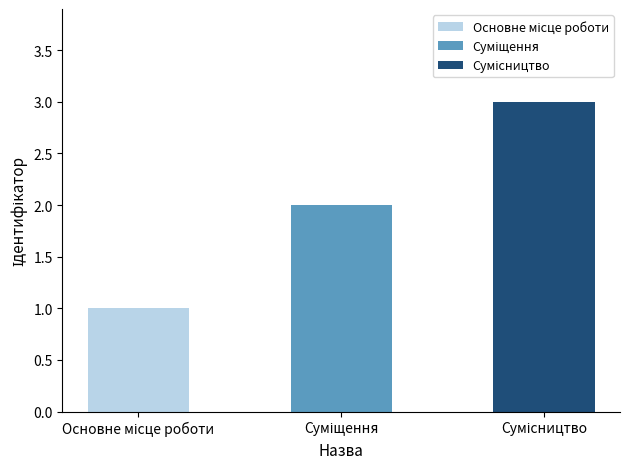

At which label is the value closest to 2?

Суміщення